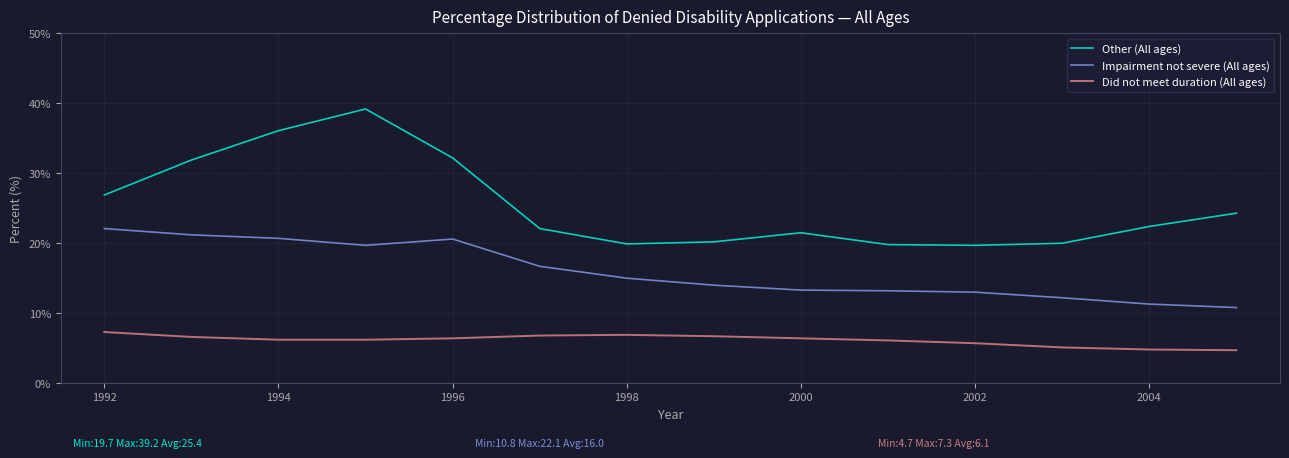

Which series has the widest spread of values?

Other (All ages)